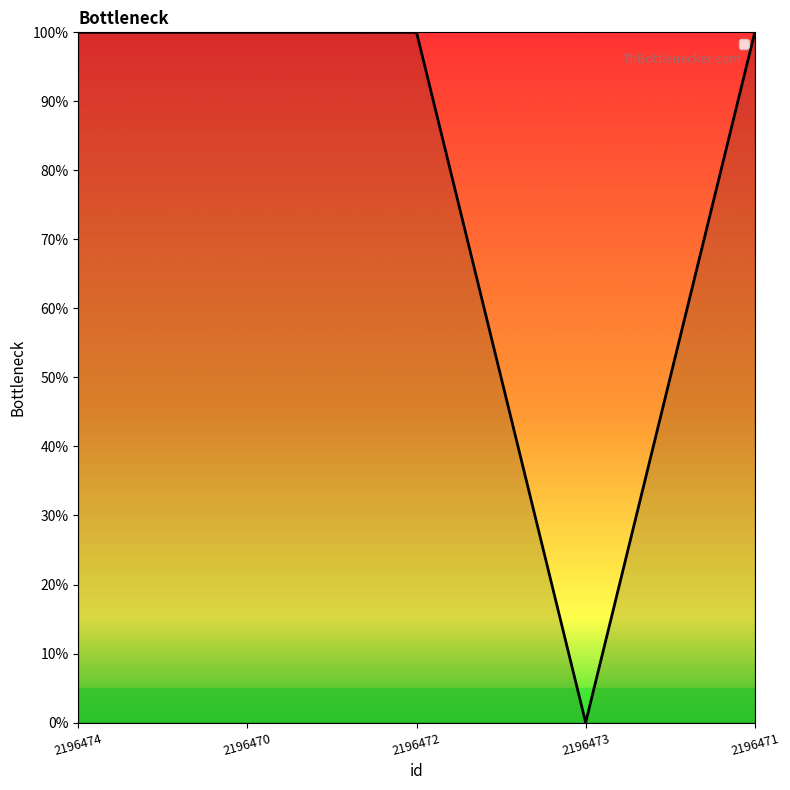

Does the chart display data point markers on the line(s)?

No